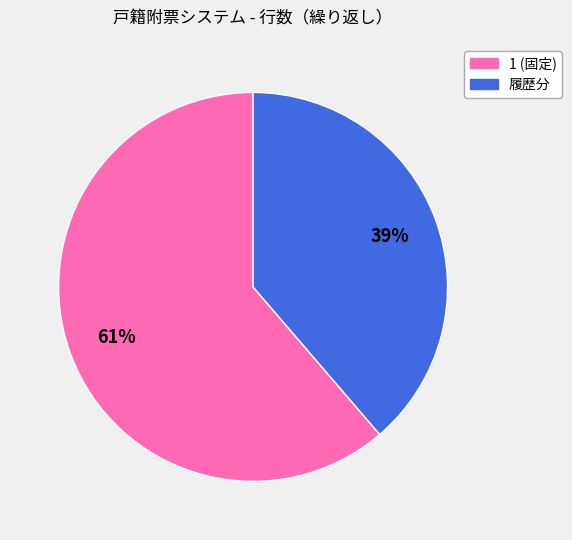

To the nearest percent, what is the average slice percentage?

50%